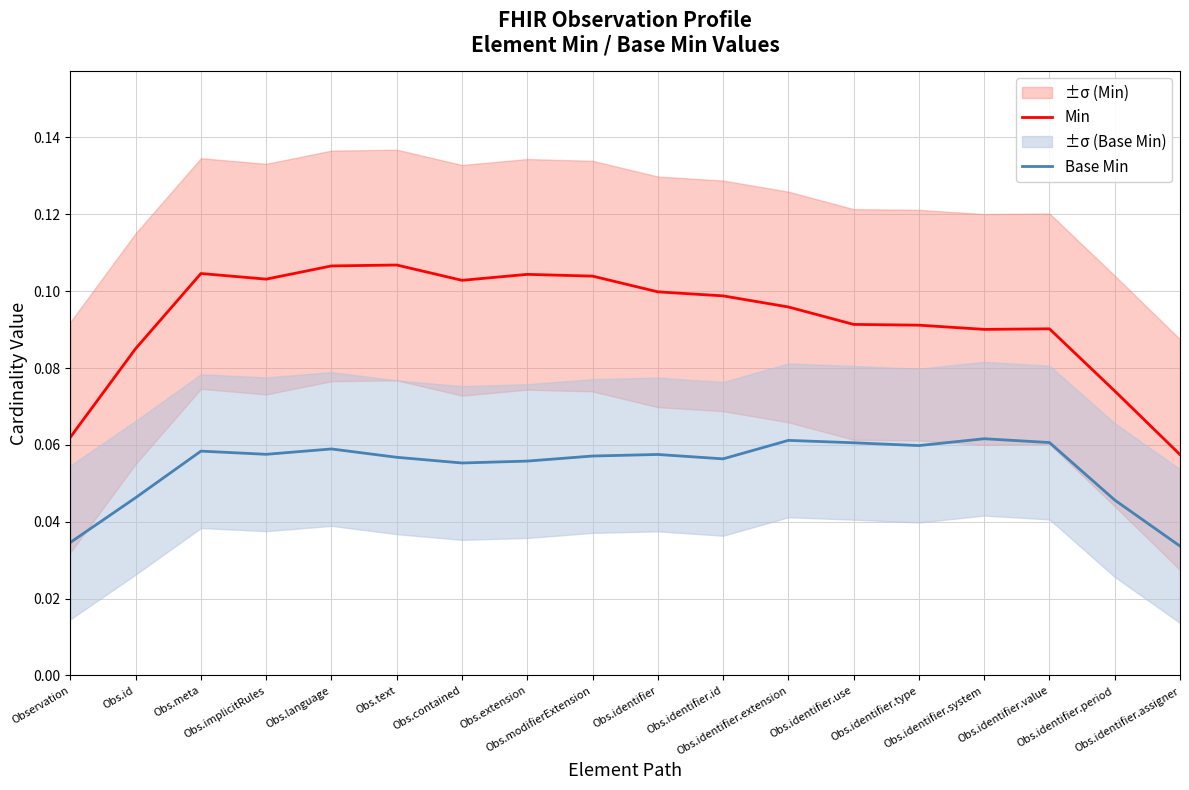

Which series has the largest range (max minus min)?

Min